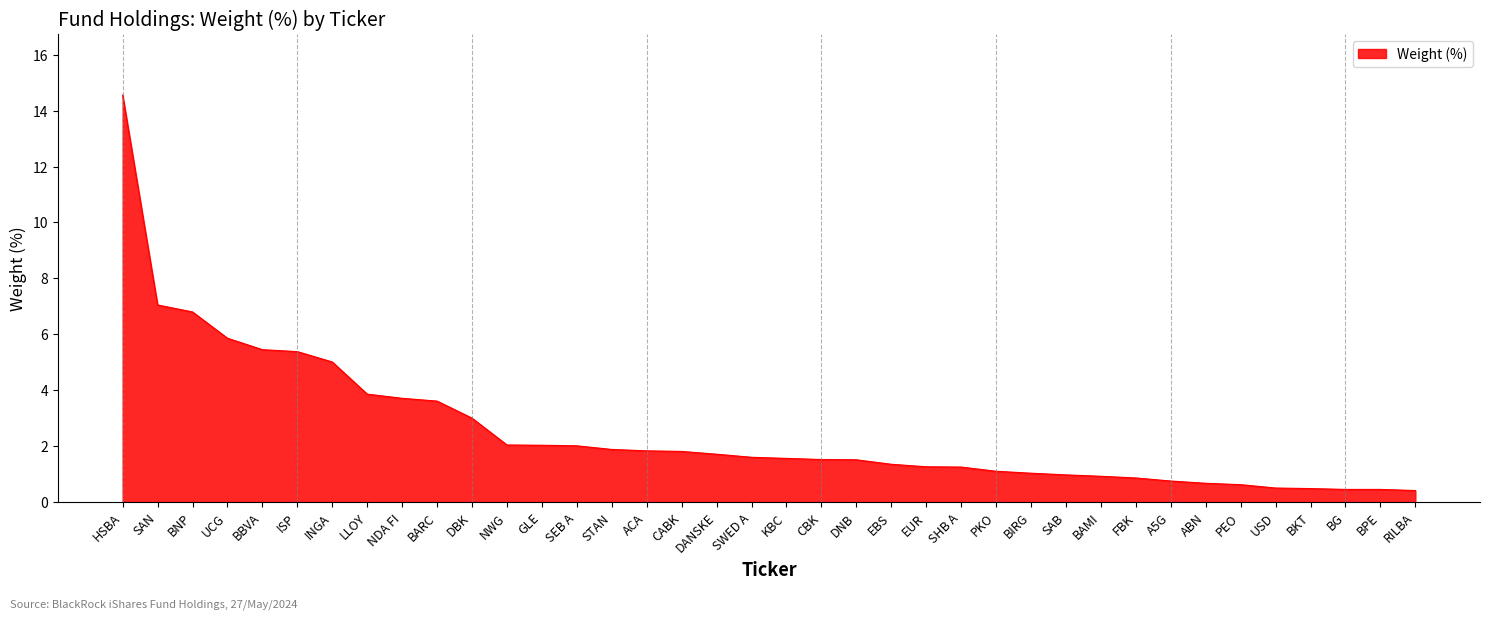

Which label corresponds to the largest value in the chart?

HSBA